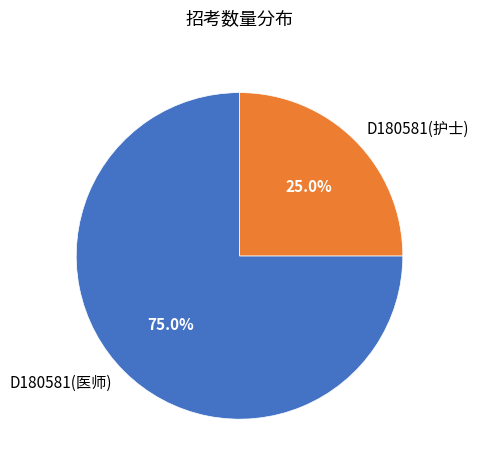

Combined, do D180581(护士) and D180581(医师) account for over 50%?

Yes